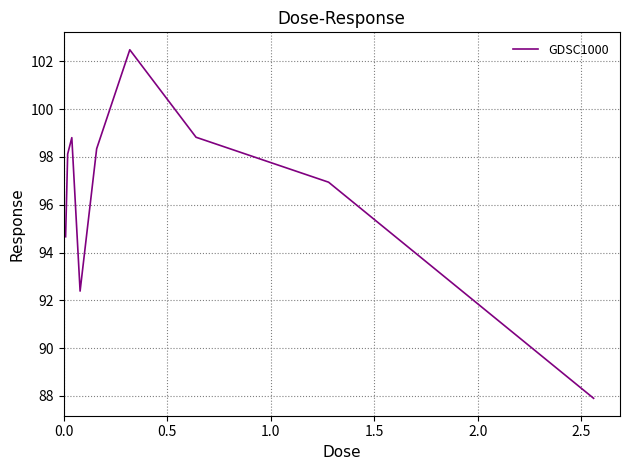

What is the maximum value shown in the chart?

102.5